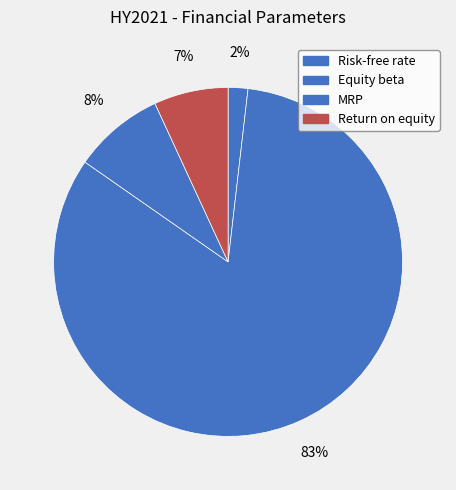

What is the smallest slice in the pie chart?

Risk-free rate